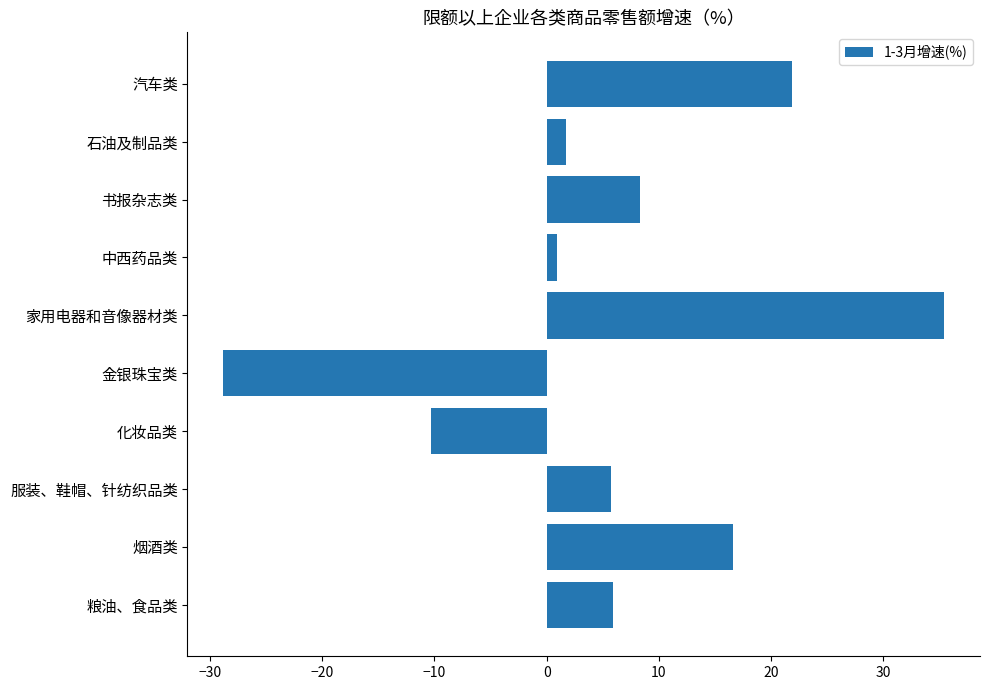

Which label corresponds to the largest value in the chart?

家用电器和音像器材类